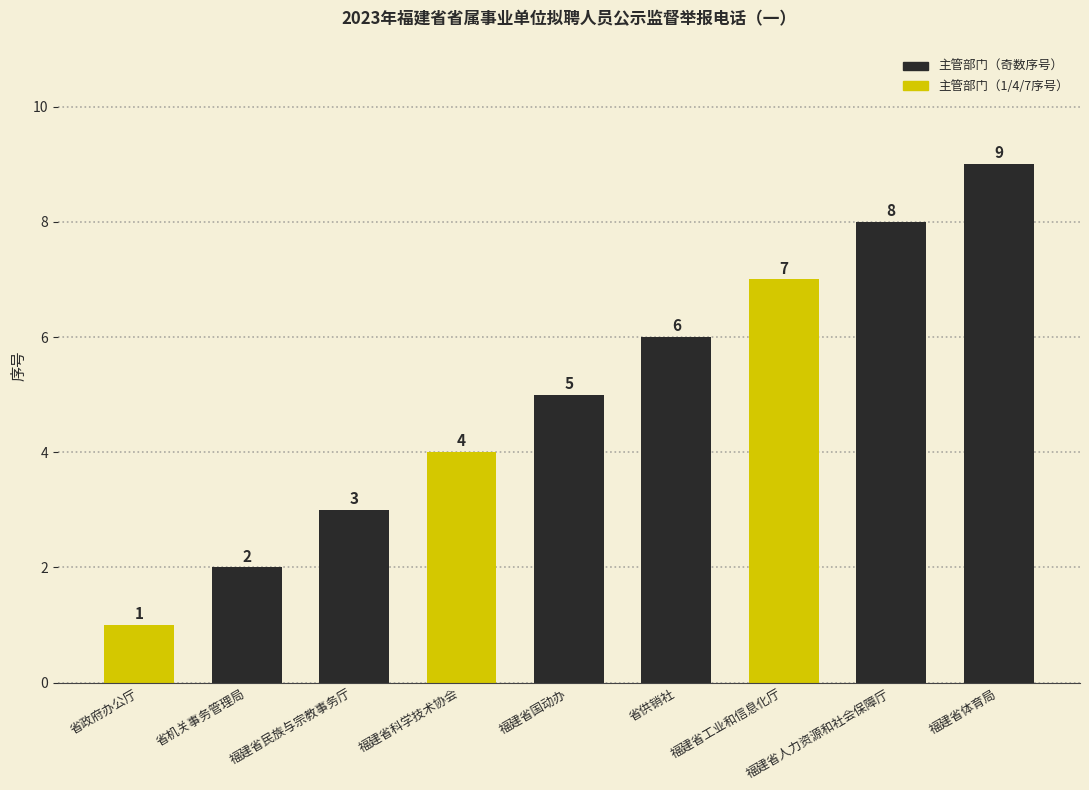

Rank the categories by value from highest to lowest.

福建省体育局, 福建省人力资源和社会保障厅, 福建省工业和信息化厅, 省供销社, 福建省国动办, 福建省科学技术协会, 福建省民族与宗教事务厅, 省机关事务管理局, 省政府办公厅